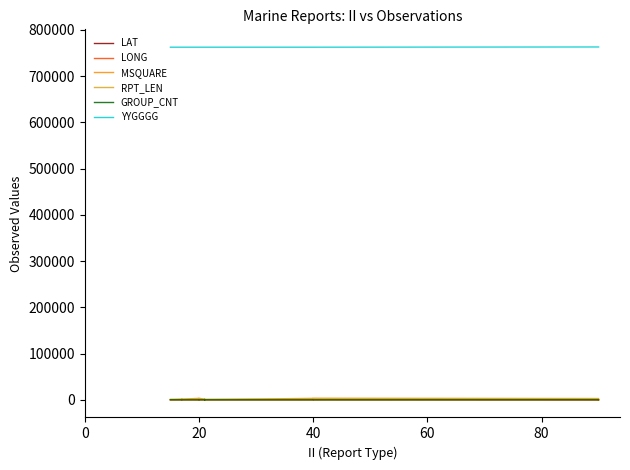

At how many categories does at least one series exceed 561036?

20